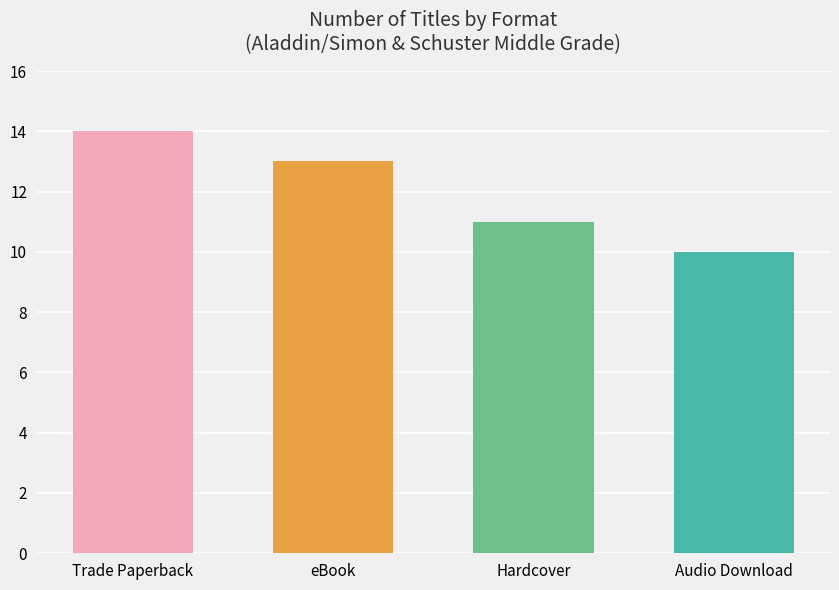

The value at Hardcover is 18. True or false?

False